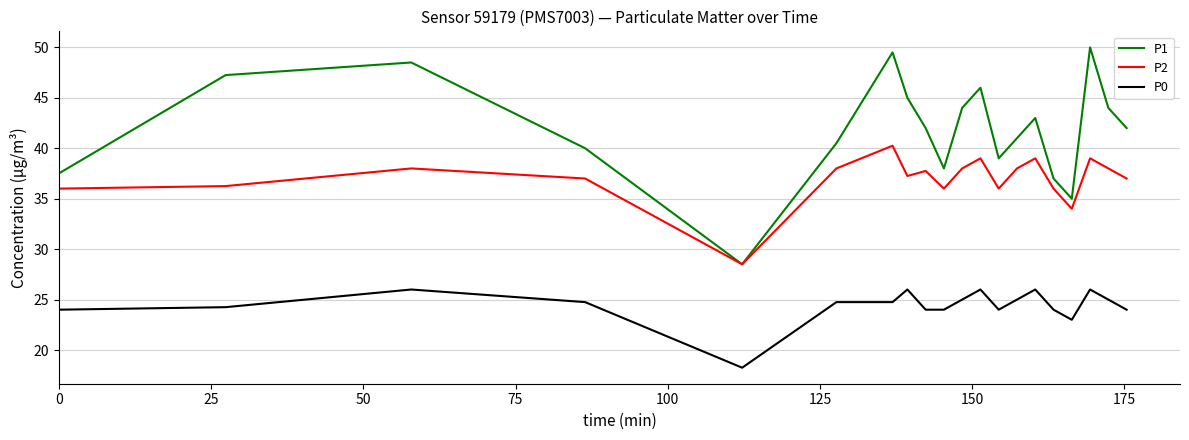

Rank the series by their average value, from lowest to highest.

P0, P2, P1